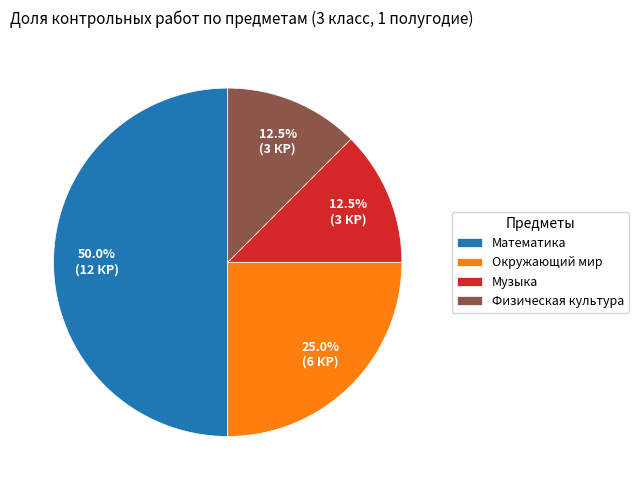

What portion of the pie excludes Математика?

50.0%